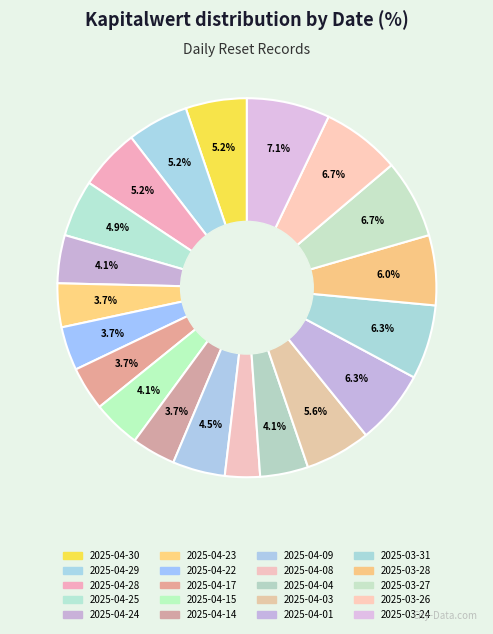

To the nearest percent, what is the difference between the largest and smallest slice percentages?

4%